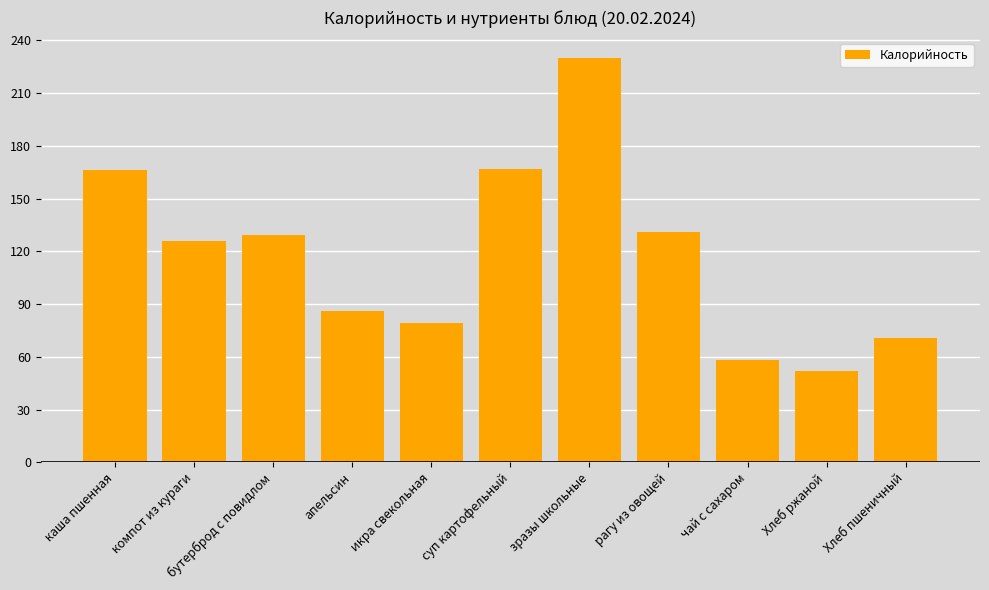

Where is the data nearest to the value 141?

рагу из овощей